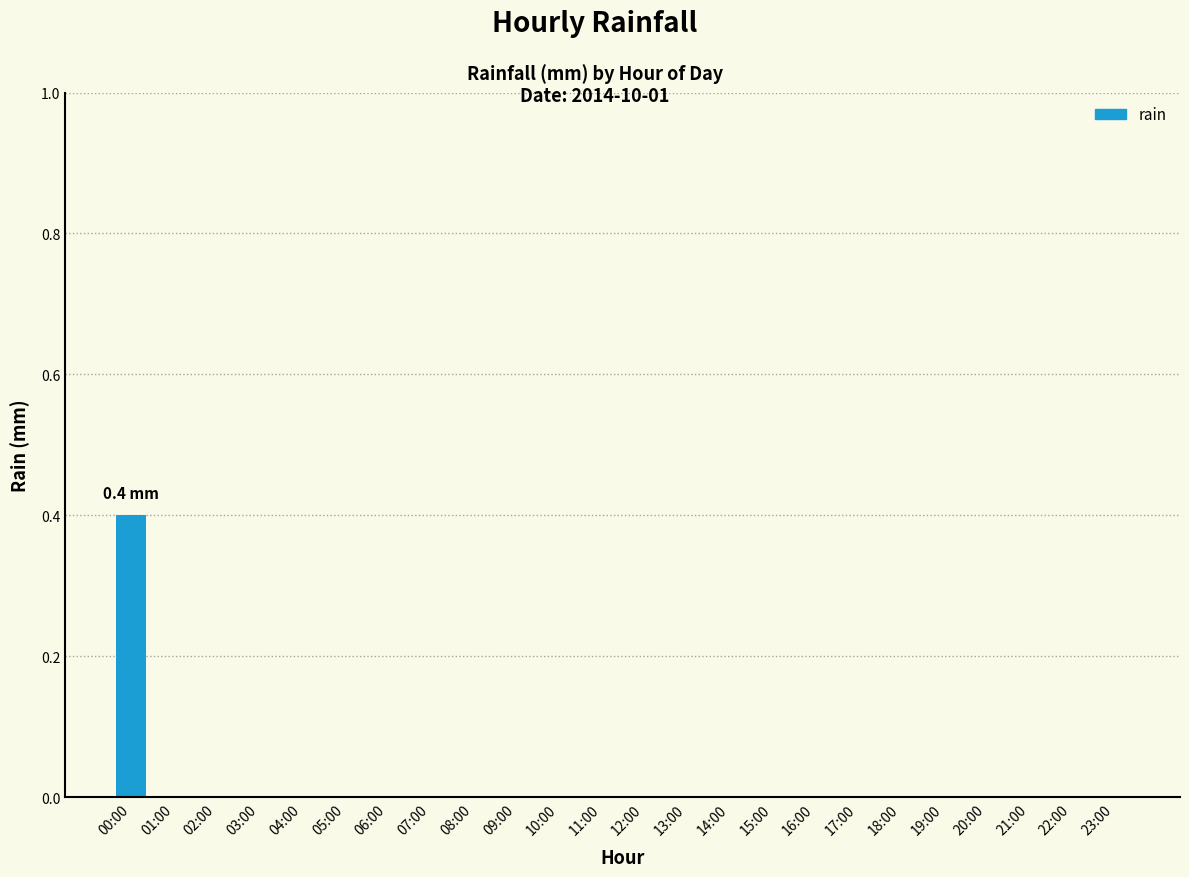

The value at 04:00 is 0.0. True or false?

True